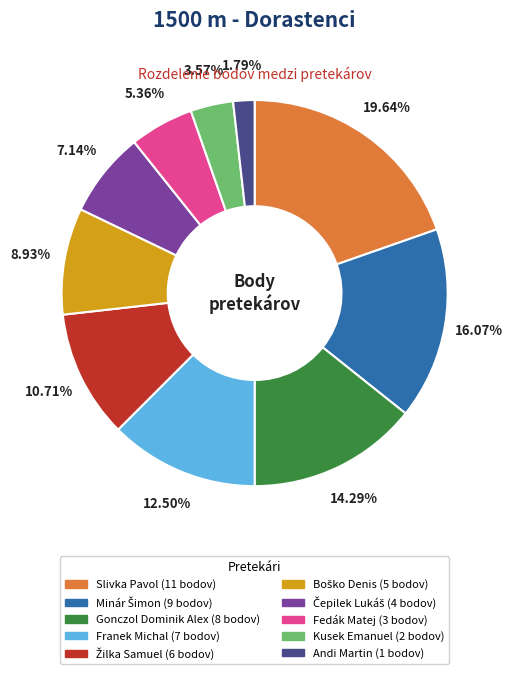

To the nearest percent, what is the difference between the largest and smallest slice percentages?

18%